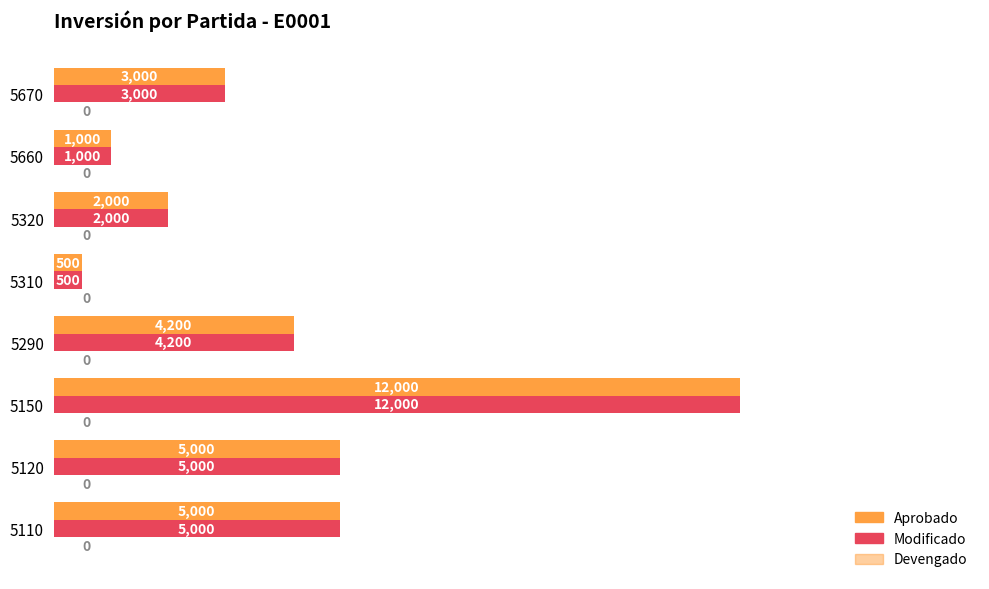

How many data points in Aprobado are less than 4200?

4